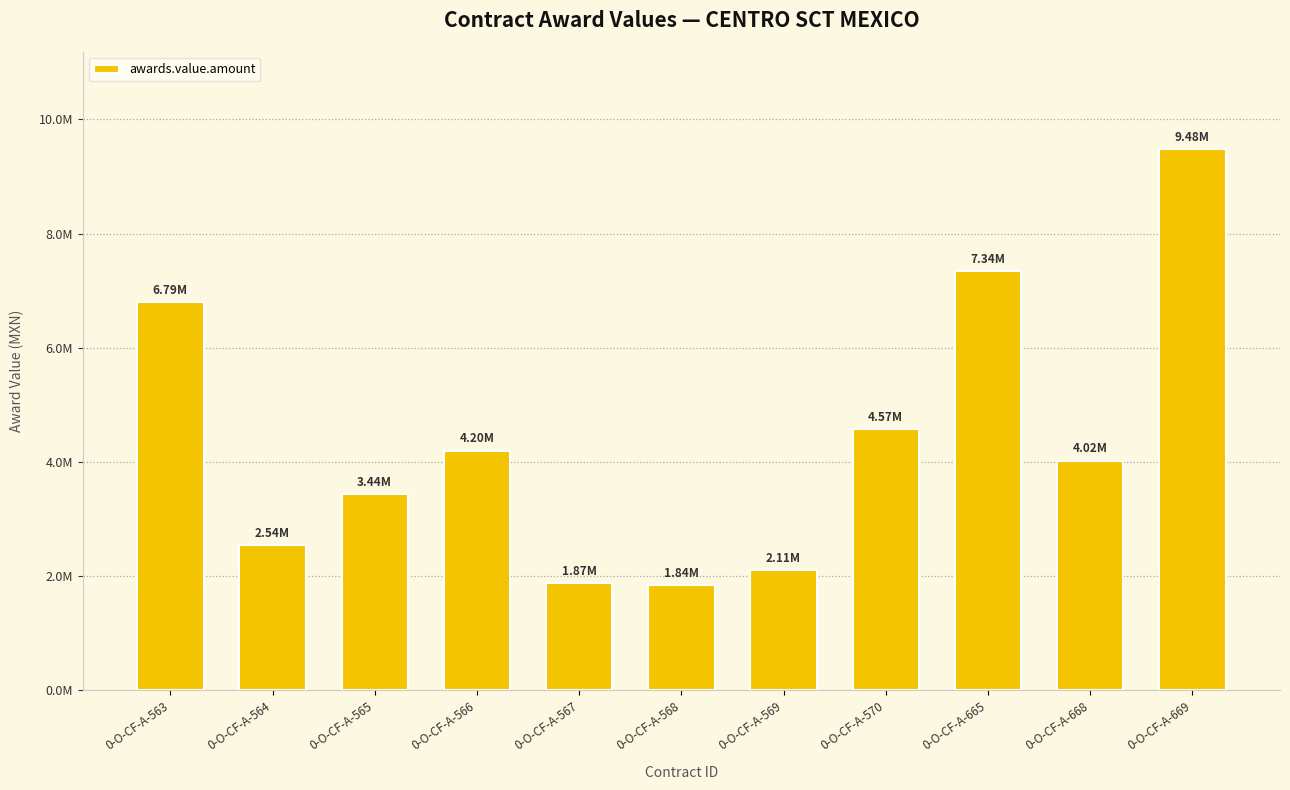

Reading left to right, extract all data points from this chart.

6792226.0	2543584.0	3437072.9	4196003.3	1871645.4	1837461.6	2107324.9	4572470.3	7340238.0	4022636.6	9476842.6